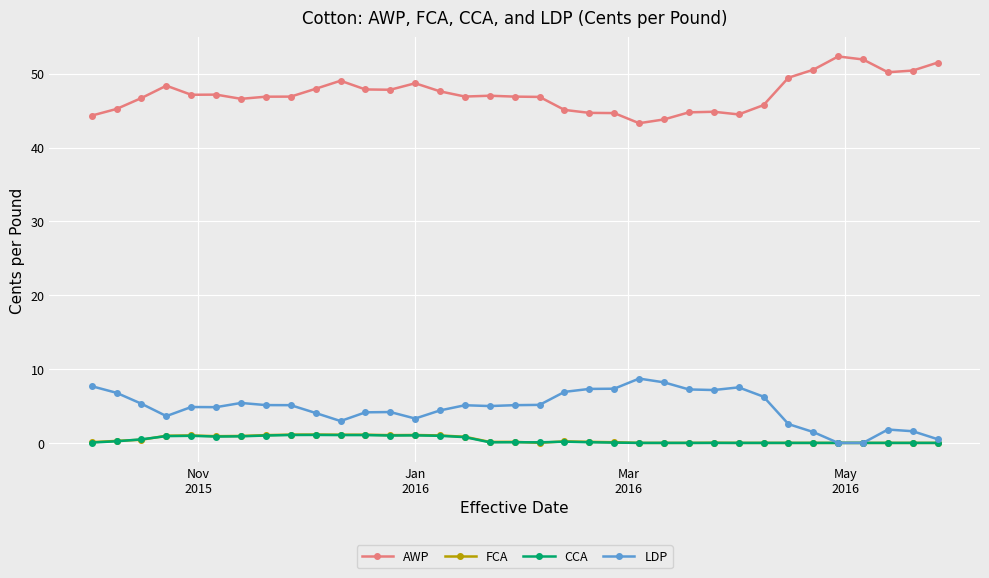

True or false: CCA has more than 2 points higher than both neighbors.

True